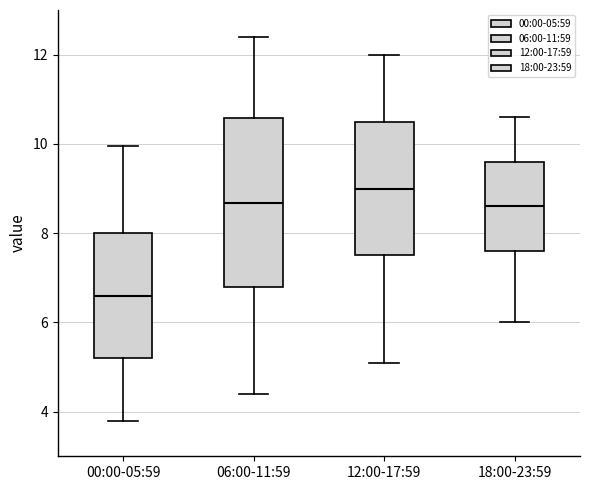

Reading left to right, transcribe this box plot: for each box, give where its median line is, the range the box spans, and where its two whiskers end, as read against the y-axis. The values are not printed on the chart, so give them approximately, as read against the axis.

00:00-05:59: median 6.6, box 5.2 to 8.0, whiskers 3.8 to 10.0
06:00-11:59: median 8.6, box 6.8 to 10.6, whiskers 4.4 to 12.4
12:00-17:59: median 9.0, box 7.6 to 10.6, whiskers 5.2 to 12.0
18:00-23:59: median 8.6, box 7.6 to 9.6, whiskers 6.0 to 10.6